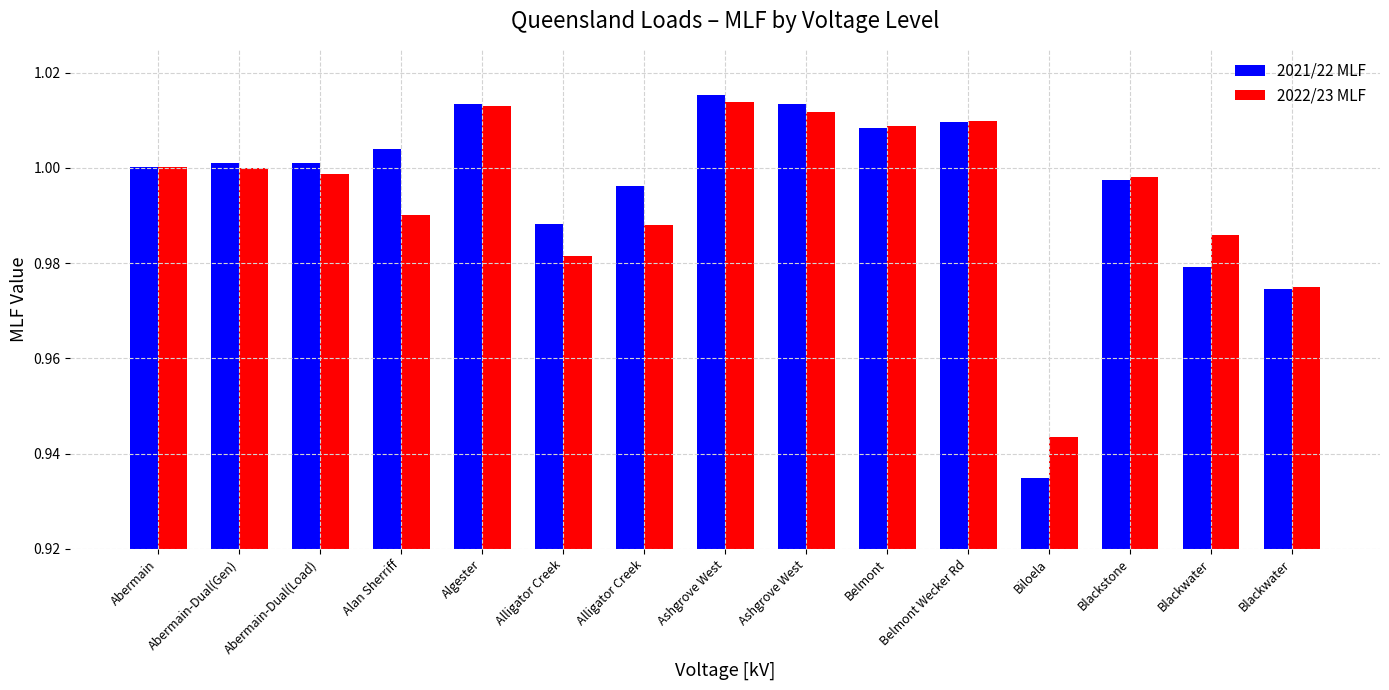

Are the bars grouped side by side (vs. stacked)?

Yes